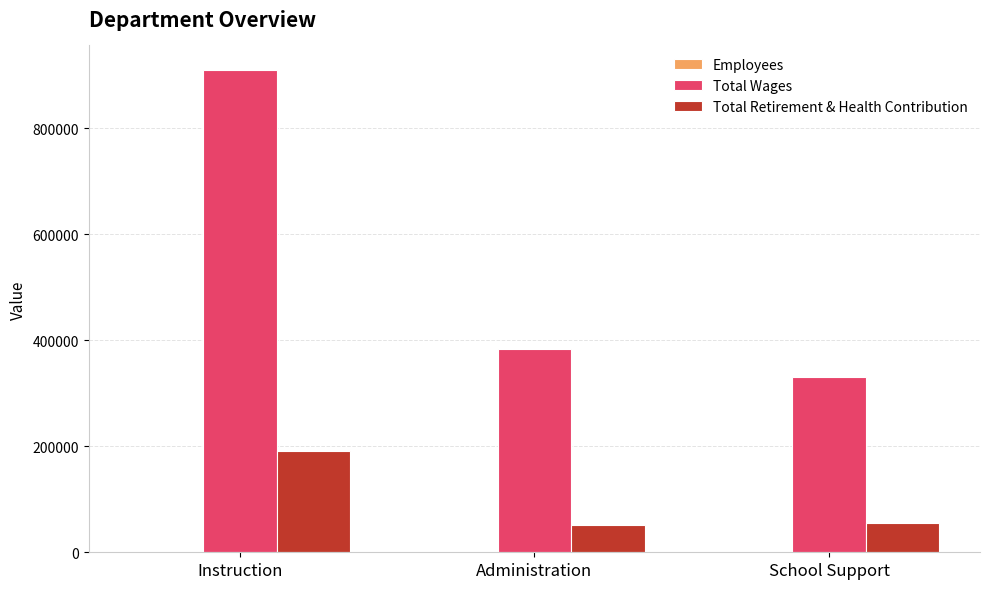

What is the sum of all Total Wages values?

1624930